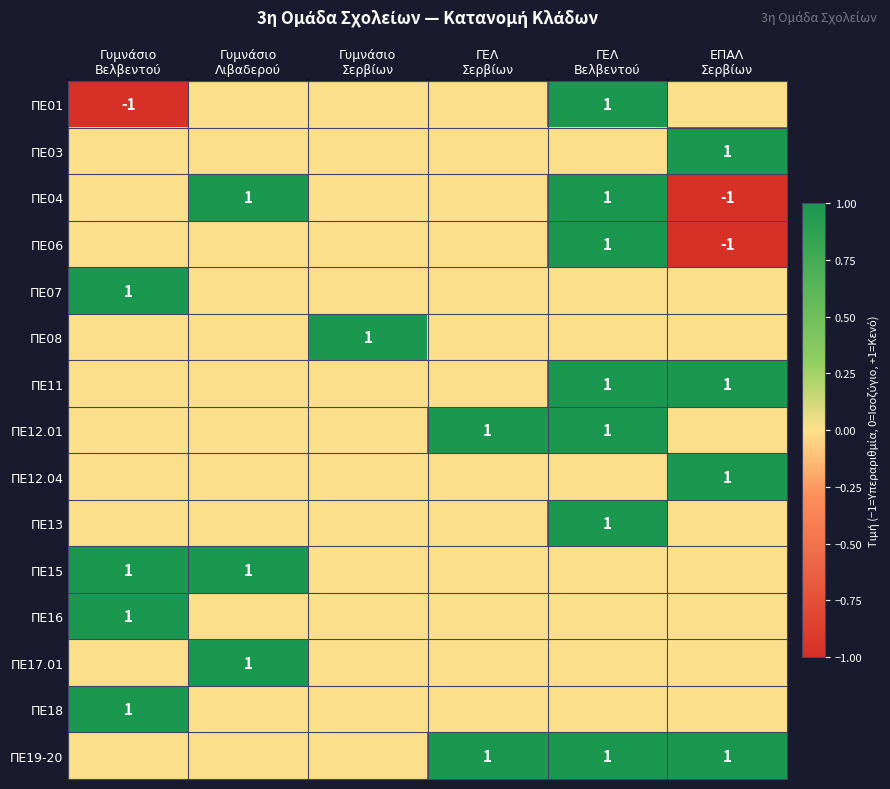

At Γυμνάσιο Βελβεντού, list the series in order from largest to smallest.

ΠΕ07, ΠΕ15, ΠΕ16, ΠΕ18, ΠΕ03, ΠΕ04, ΠΕ06, ΠΕ08, ΠΕ11, ΠΕ12.01, ΠΕ12.04, ΠΕ13, ΠΕ17.01, ΠΕ19-20, ΠΕ01